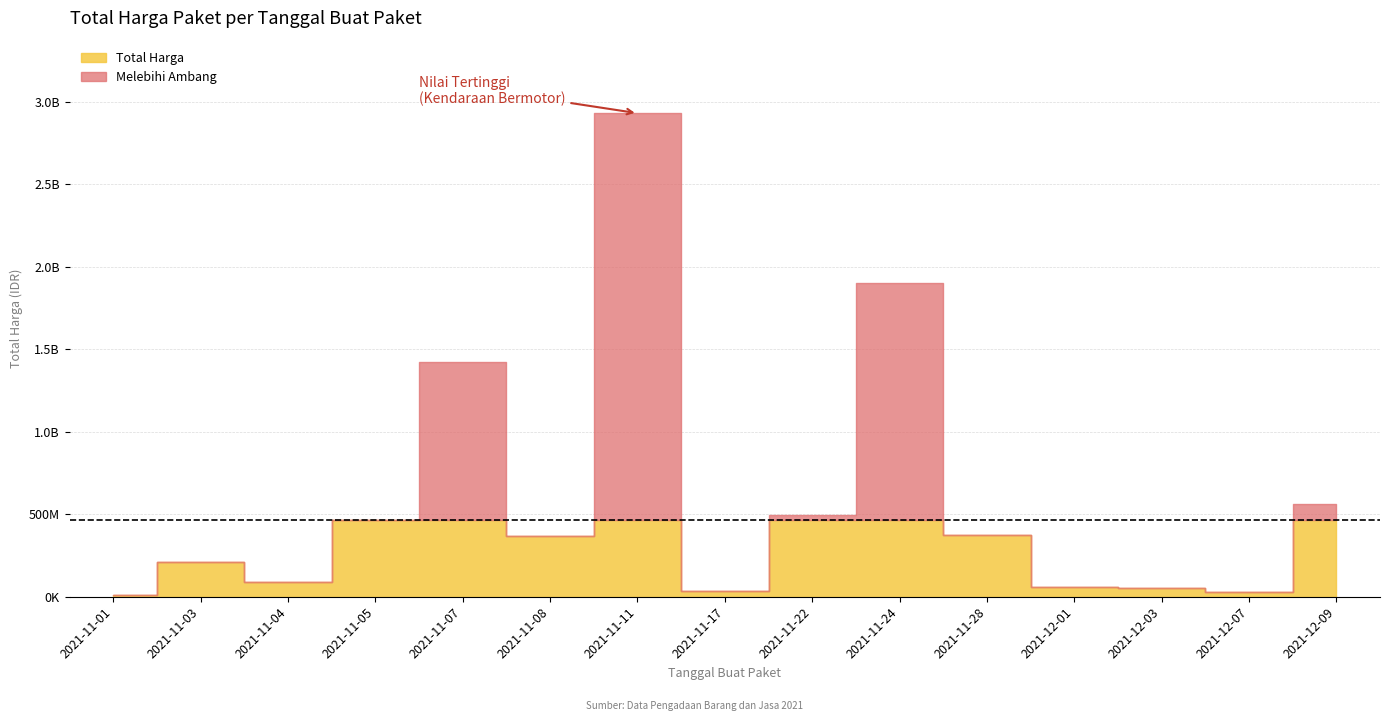

The value at 2021-12-09 is 306911707. True or false?

False